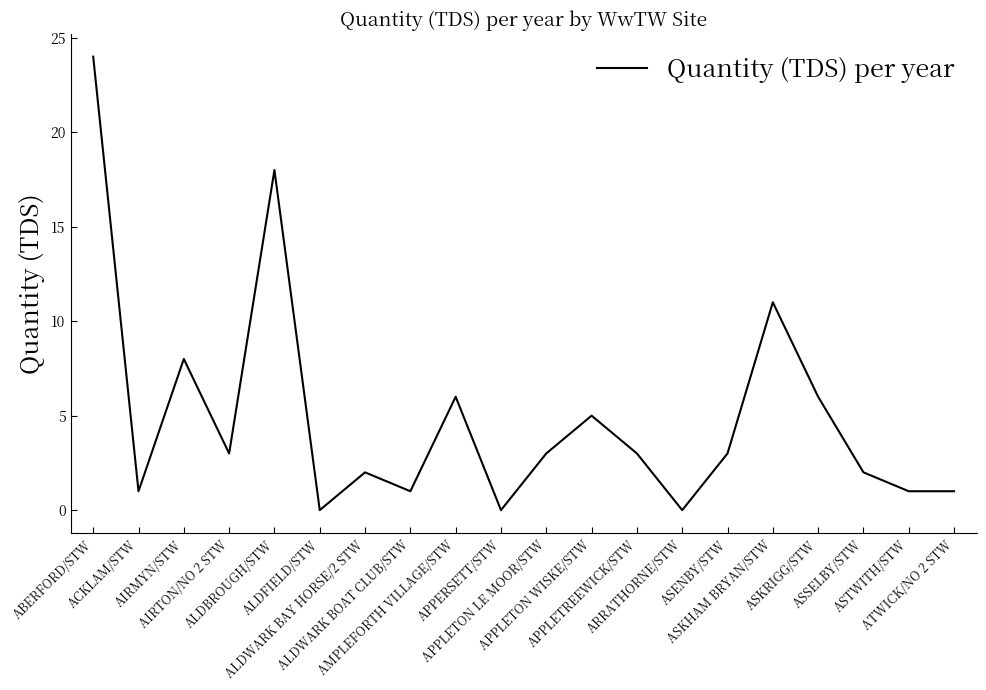

What is the difference between the maximum and minimum values?

24